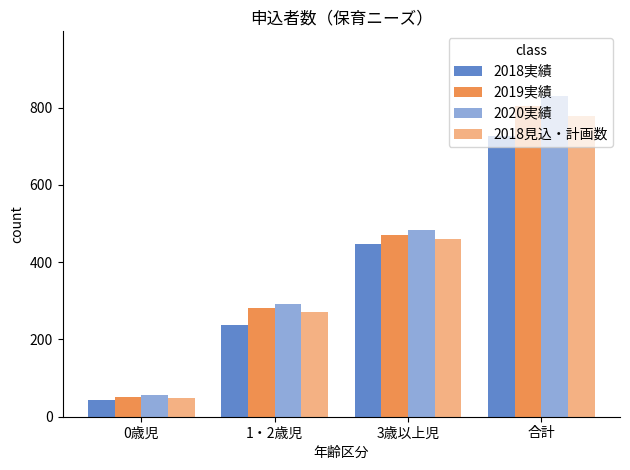

What position from the right is 合計?

1